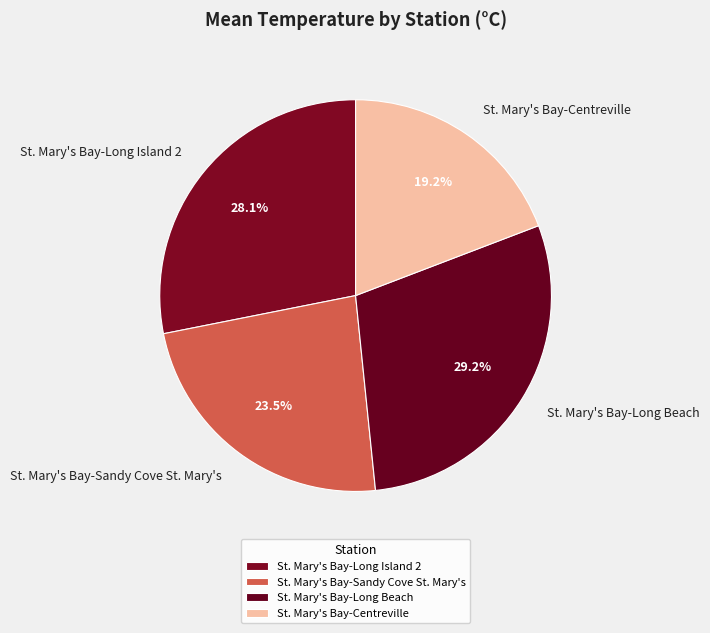

Between St. Mary's Bay-Sandy Cove St. Mary's and St. Mary's Bay-Long Island 2, which is larger?

St. Mary's Bay-Long Island 2